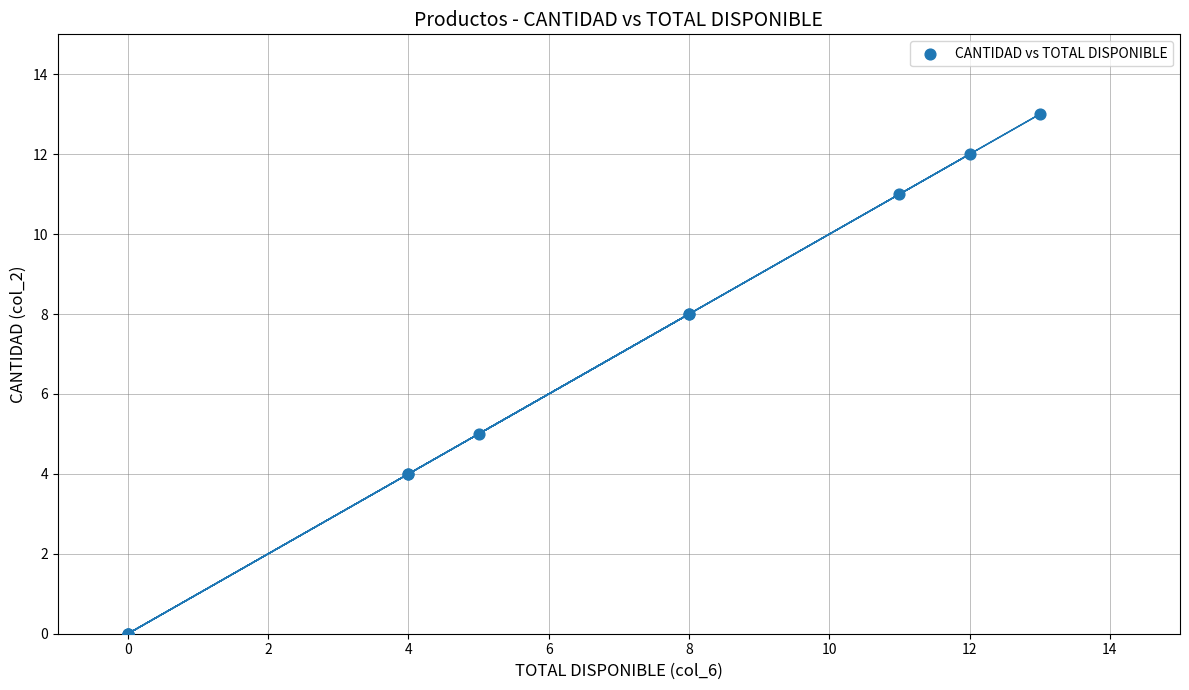

What Y value in the scatter plot is closest to 6?

5